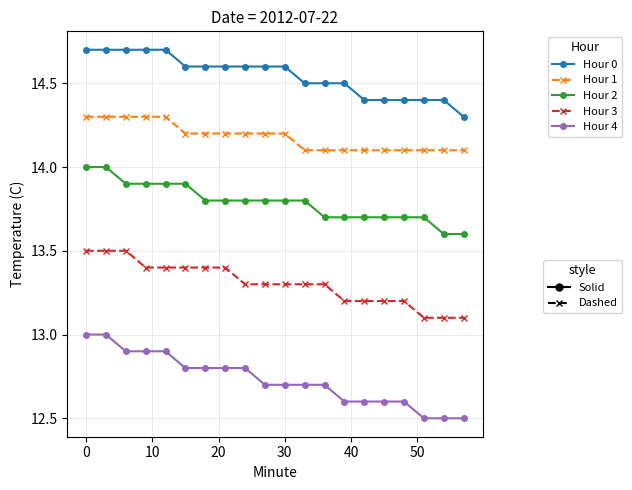

What is the maximum value shown in the chart?

14.7